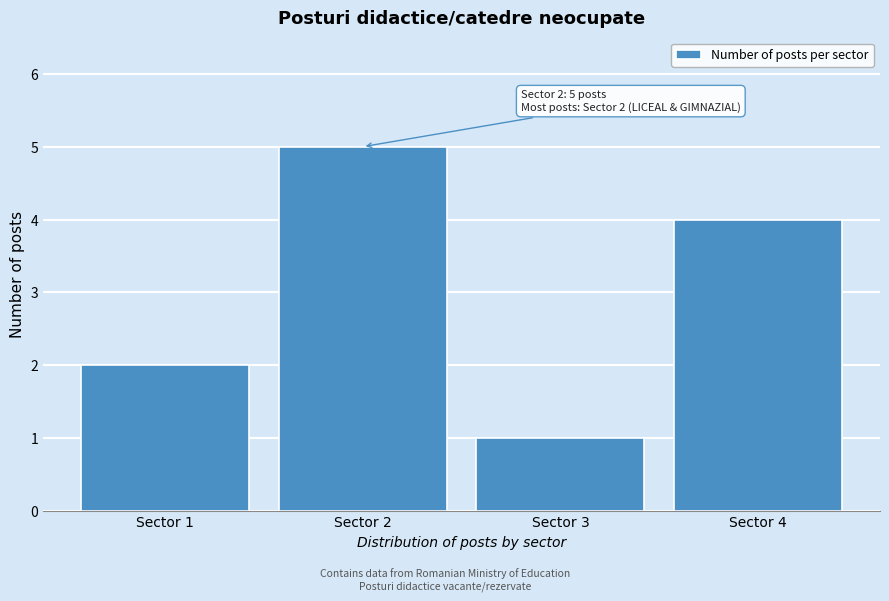

Reading left to right, what are all the values shown in this chart?

2	5	1	4